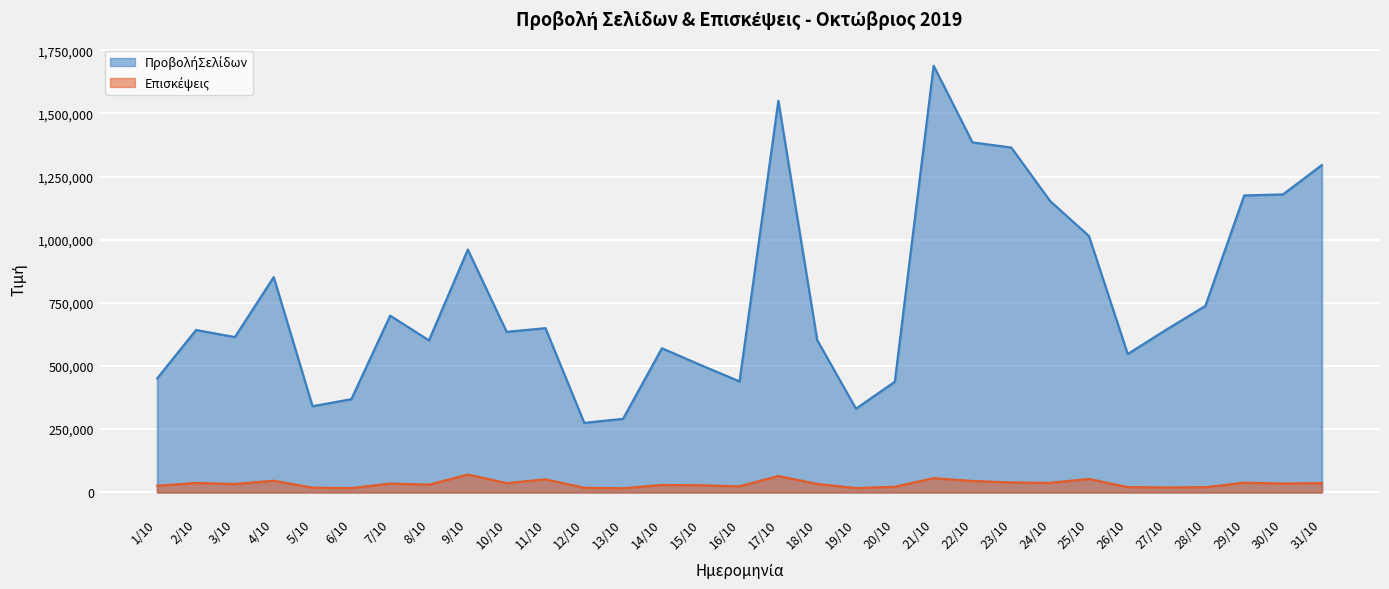

What is the difference between the ΠροβολήΣελίδων values at 25/10 and 20/10?

577039